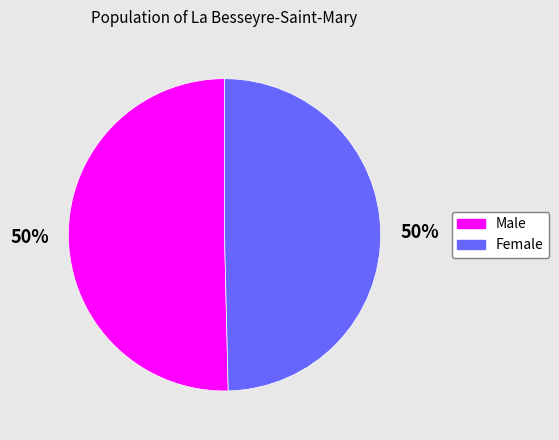

Is it true that Male is 50% of the pie?

True